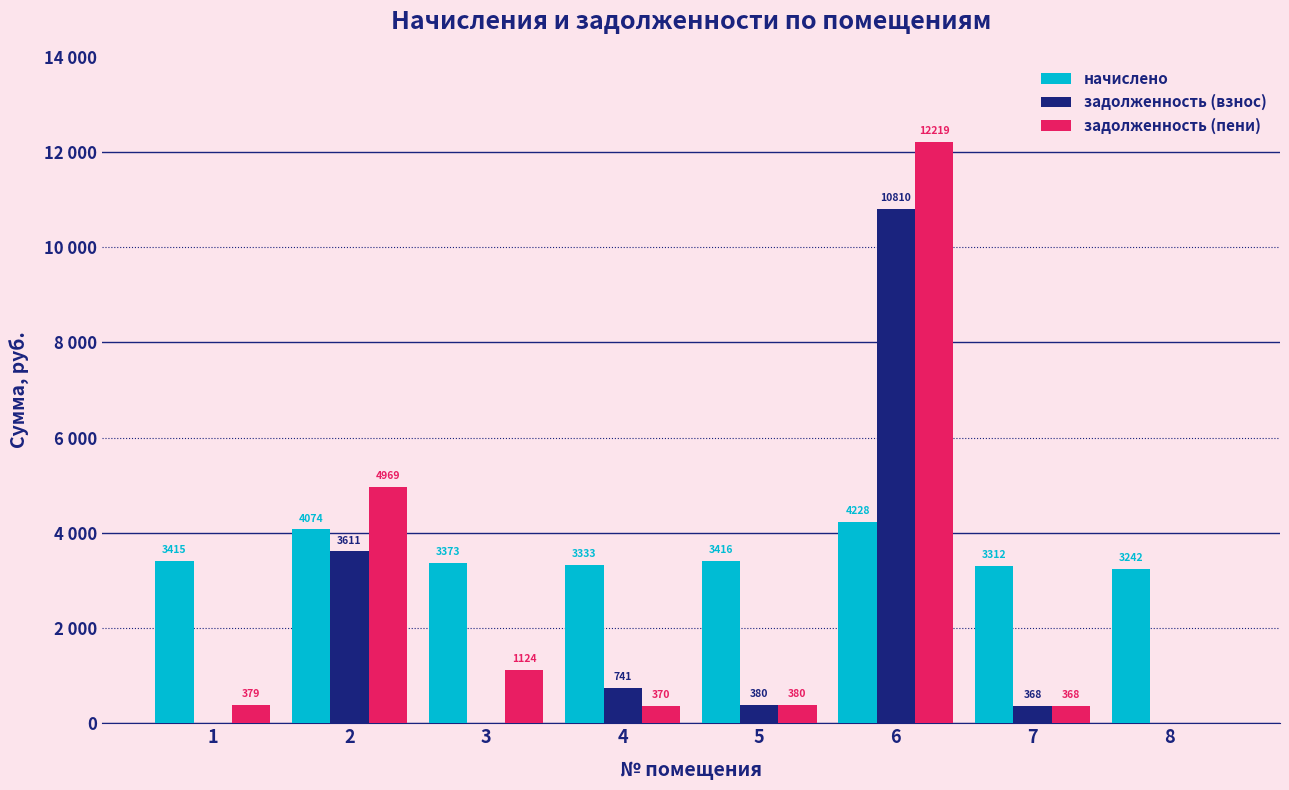

Reading left to right, list all the values displayed in this chart.

начислено: 1=3414.6	2=4073.8	3=3372.8	4=3332.9	5=3415.5	6=4228.3	7=3311.6	8=3242.3
задолженность (взнос): 1=0.0	2=3611.5	3=0.0	4=740.6	5=379.5	6=10809.7	7=367.9	8=0.0
задолженность (пени): 1=379.4	2=4969.4	3=1124.3	4=370.3	5=379.5	6=12219.1	7=367.9	8=0.0